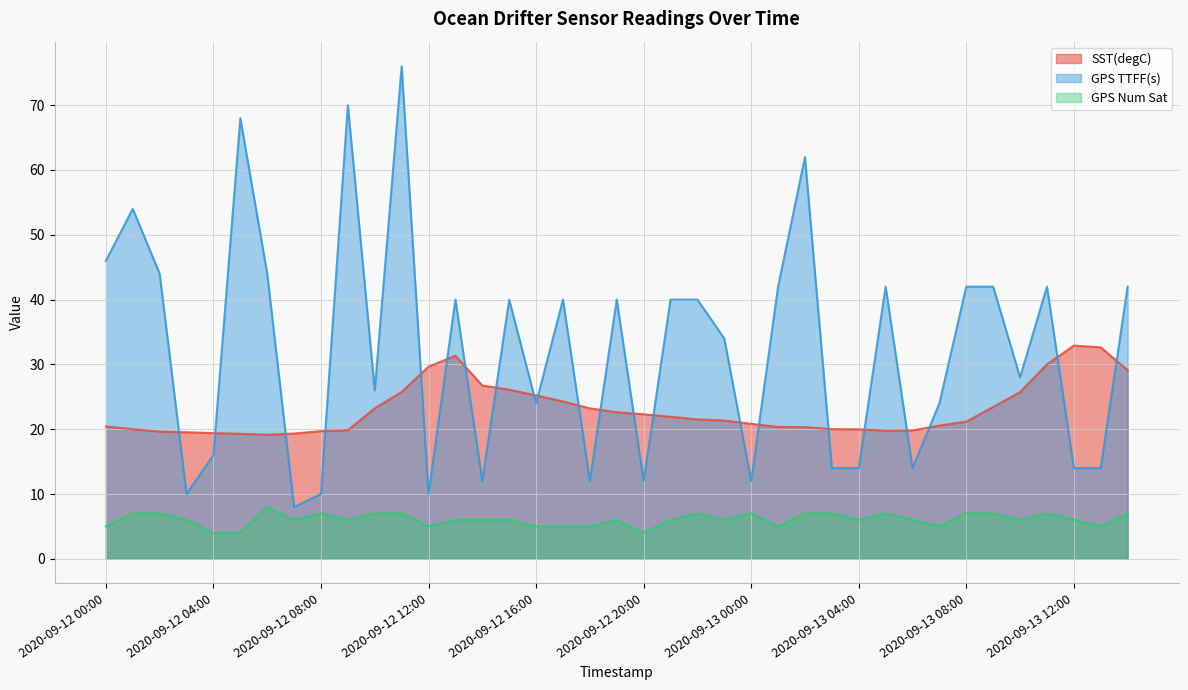

The value of SST(degC) at 2020-09-13 07:00 is 7.0. True or false?

False